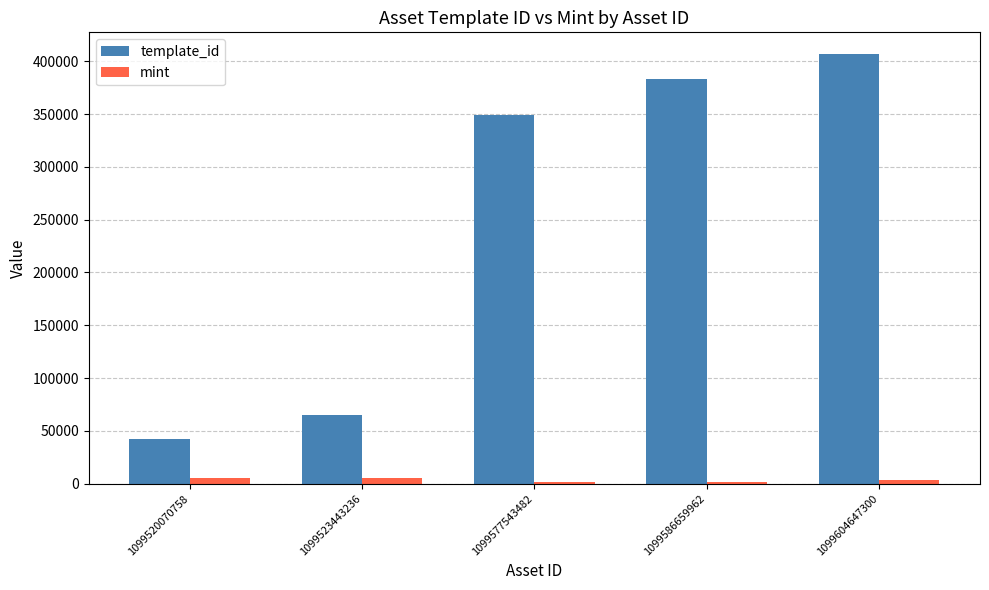

How many bars are there in each group?

2